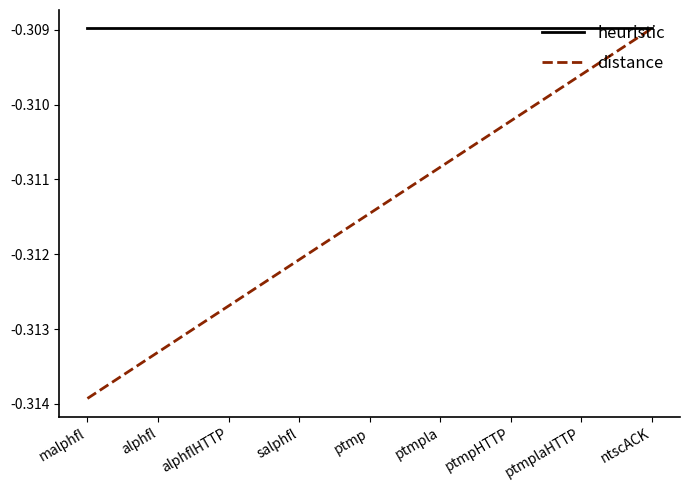

Between ptmpla and ptmpHTTP, which series saw the biggest shift?

distance